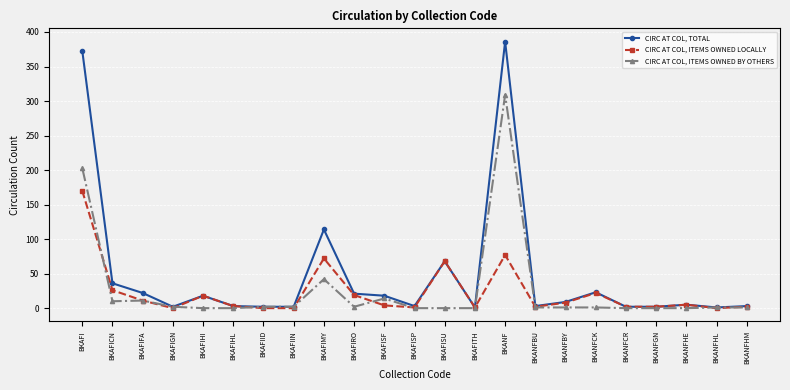

True or false: CIRC AT COL, ITEMS OWNED LOCALLY and CIRC AT COL, ITEMS OWNED BY OTHERS intersect in this chart.

True